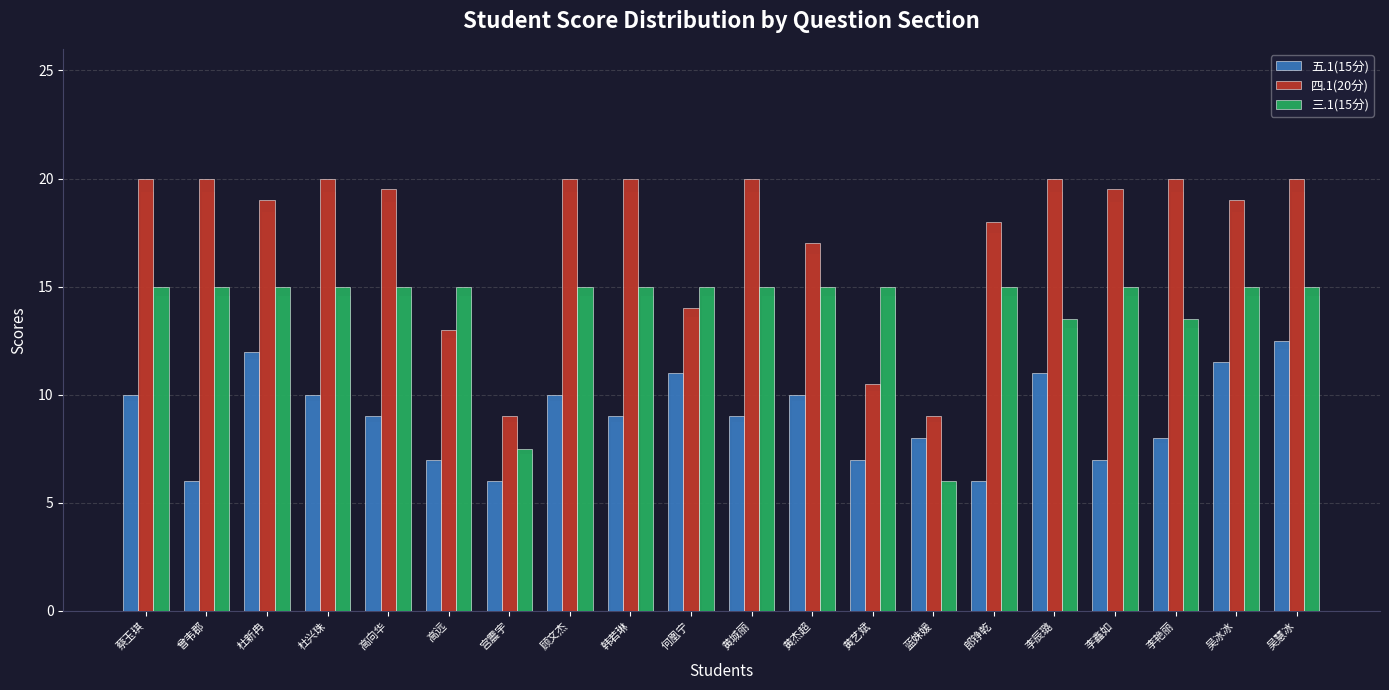

What is the difference between the 四.1(20分) values at 吴冰冰 and 蔡玉琪?

1.0